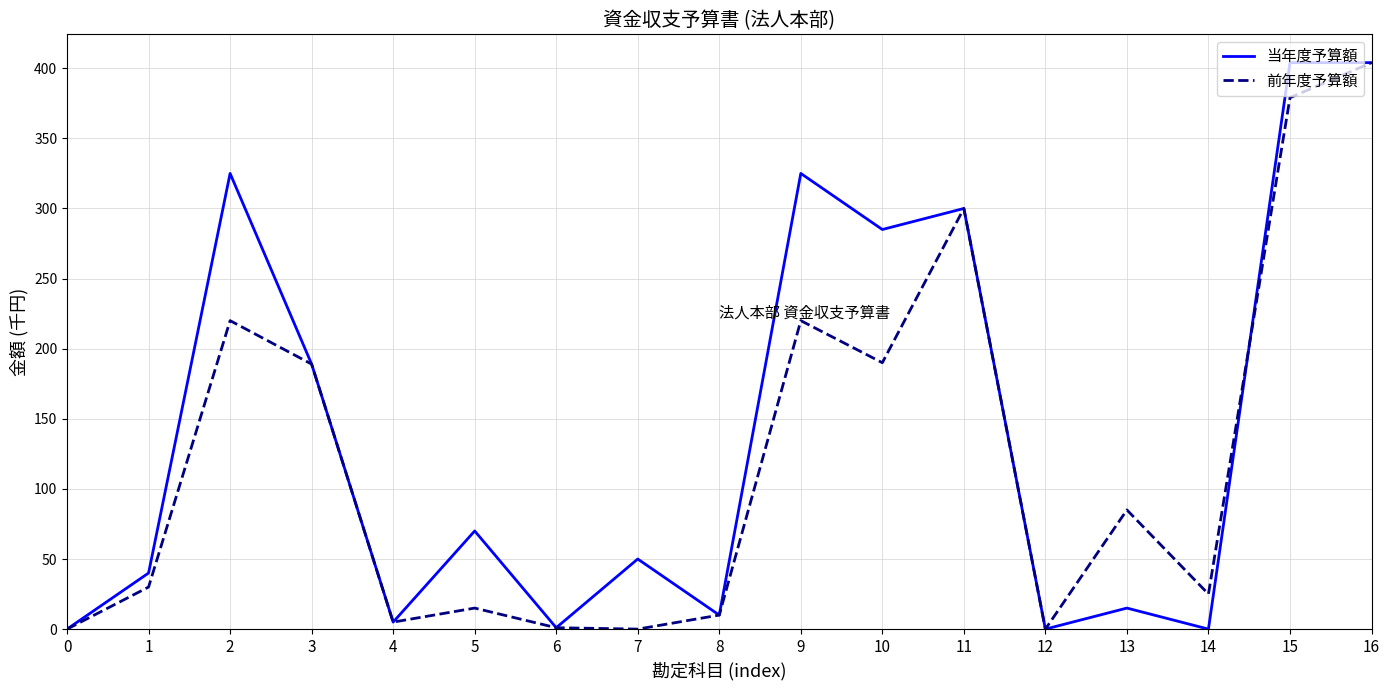

At which category does 当年度予算額 reach its first local peak?

2